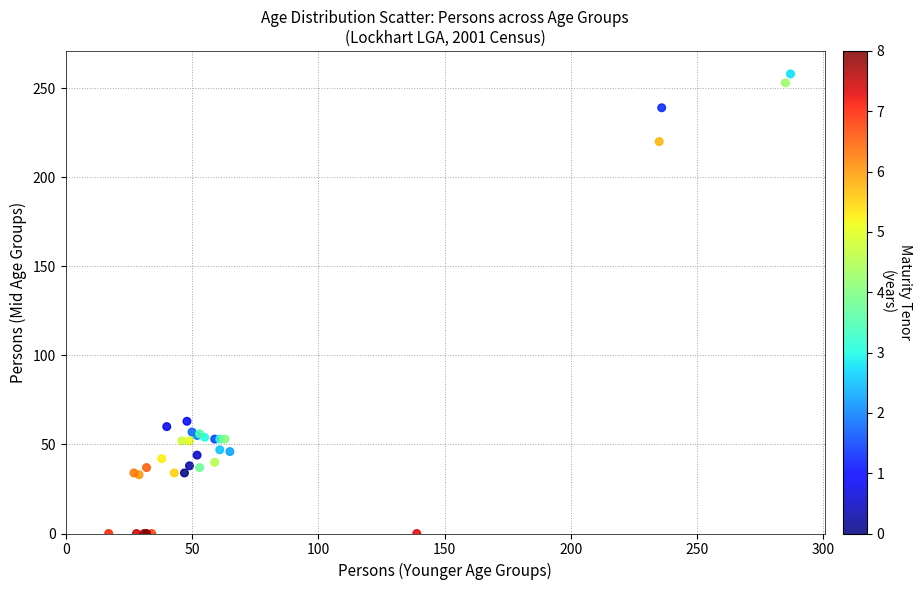

What Y value in the scatter plot is closest to 129?

63